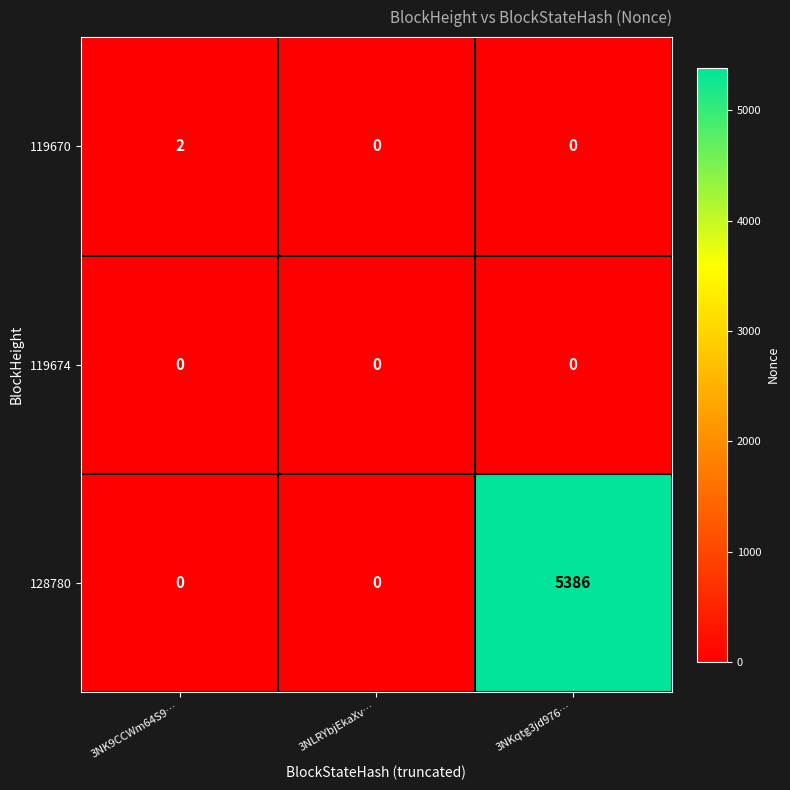

What is the difference between the maximum and second lowest values in the 128780 series?

5386